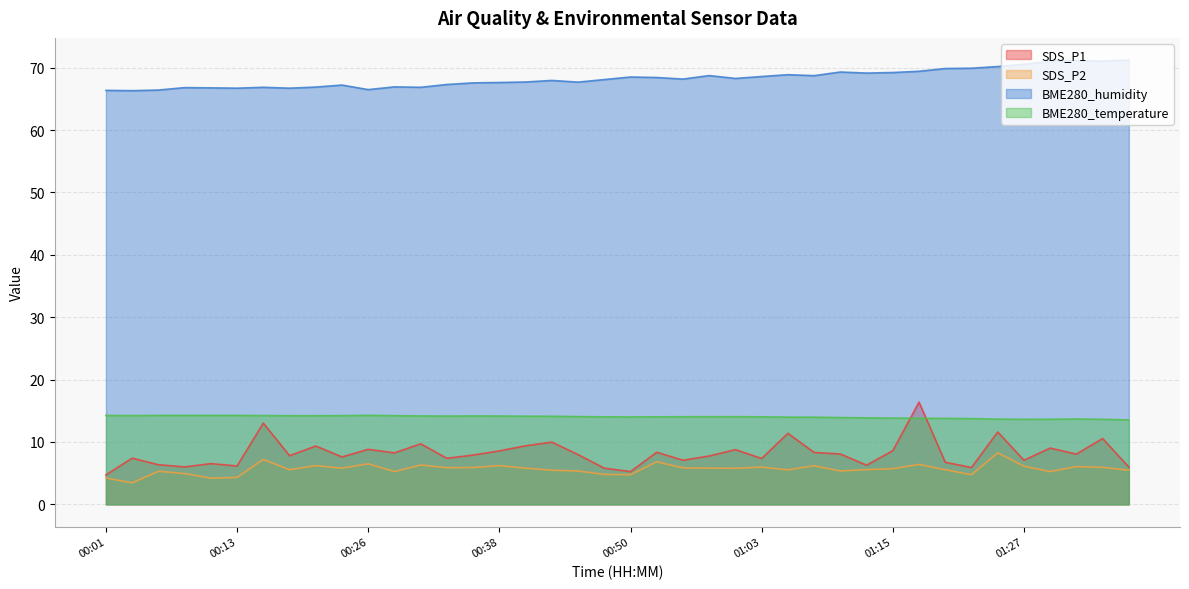

Reading left to right, what are all the values shown in this chart?

SDS_P1: 4.7	7.4	6.3	6.0	6.5	6.2	13.0	7.8	9.3	7.6	8.8	8.2	9.7	7.4	7.9	8.6	9.4	10.0	8.0	5.8	5.2	8.3	7.1	7.8	8.8	7.3	11.4	8.3	8.1	6.3	8.6	16.4	6.8	5.9	11.6	7.1	9.0	8.1	10.6	6.0
SDS_P2: 4.2	3.5	5.3	4.9	4.2	4.3	7.2	5.5	6.2	5.8	6.5	5.2	6.3	5.9	5.9	6.2	5.8	5.5	5.3	4.8	4.8	6.8	5.8	5.8	5.8	6.0	5.5	6.2	5.3	5.6	5.7	6.4	5.5	4.8	8.2	6.1	5.2	6.0	5.9	5.5
BME280_humidity: 66.4	66.3	66.4	66.8	66.8	66.7	66.8	66.7	66.9	67.2	66.5	66.9	66.8	67.3	67.6	67.6	67.7	68.0	67.7	68.1	68.5	68.4	68.2	68.7	68.3	68.6	68.9	68.7	69.3	69.1	69.2	69.4	69.9	69.9	70.2	70.5	71.0	71.1	71.0	71.2
BME280_temperature: 14.2	14.2	14.3	14.3	14.3	14.3	14.2	14.2	14.2	14.2	14.3	14.2	14.2	14.2	14.2	14.2	14.1	14.1	14.1	14.0	14.0	14.0	14.0	14.1	14.1	14.0	14.0	14.0	13.9	13.9	13.8	13.8	13.8	13.8	13.7	13.6	13.6	13.7	13.6	13.5